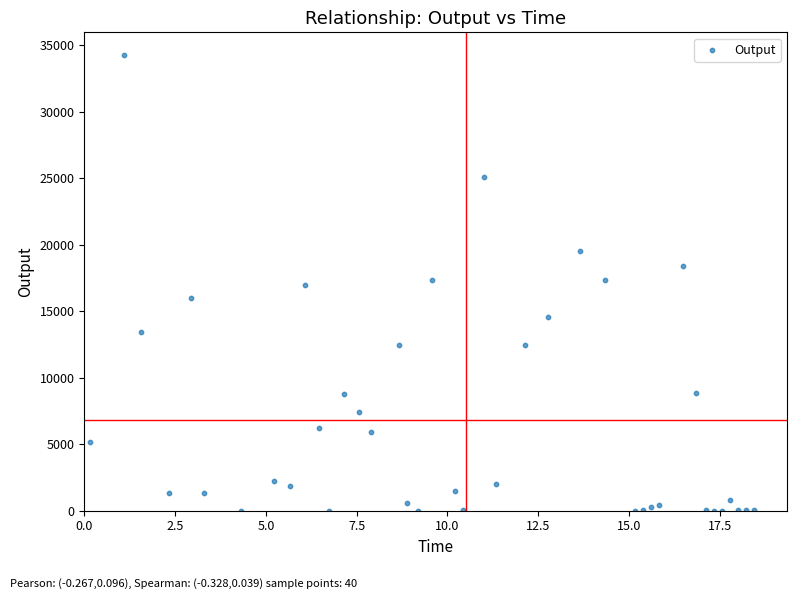

What is the range of Y values (max minus min)?

34255.1